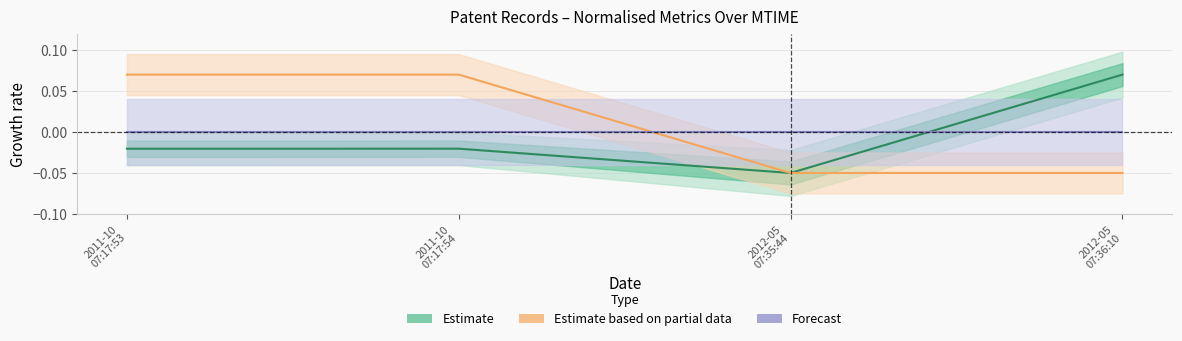

Where is Estimate nearest to the value 0?

2011-10
07:17:54